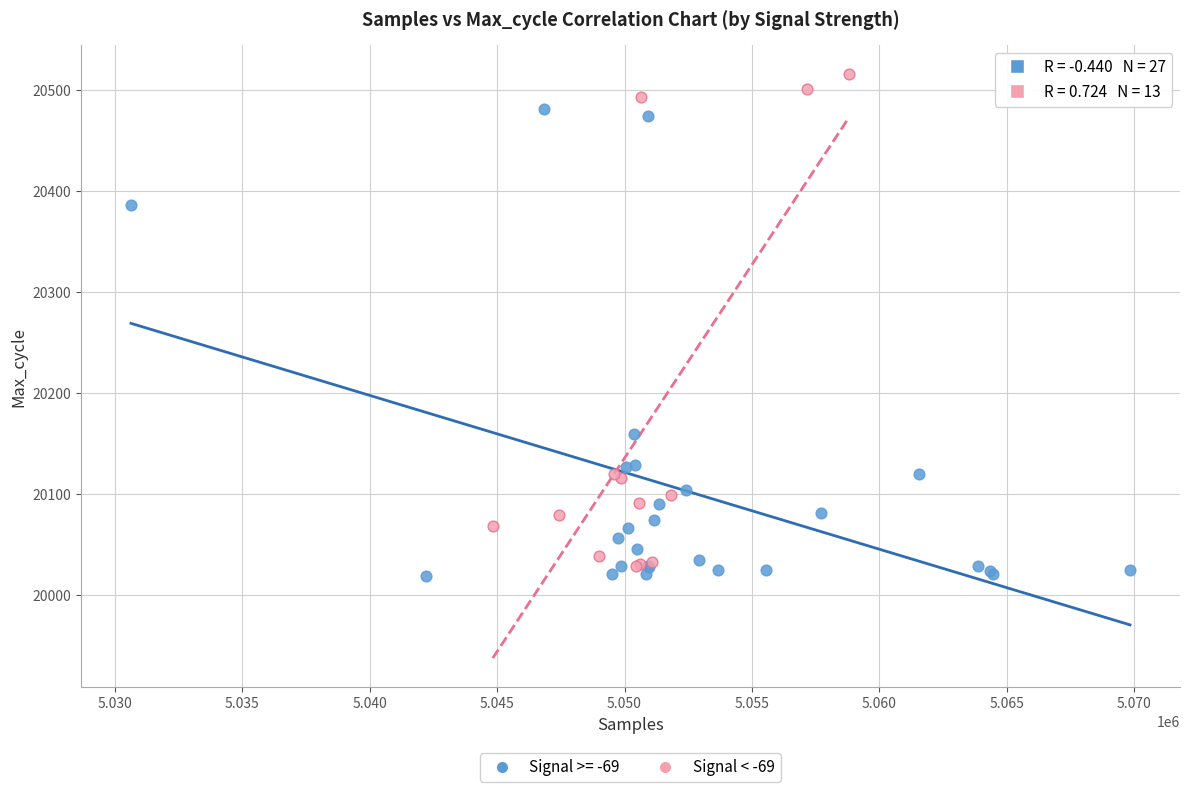

Which series reaches the maximum Y coordinate?

Signal < -69